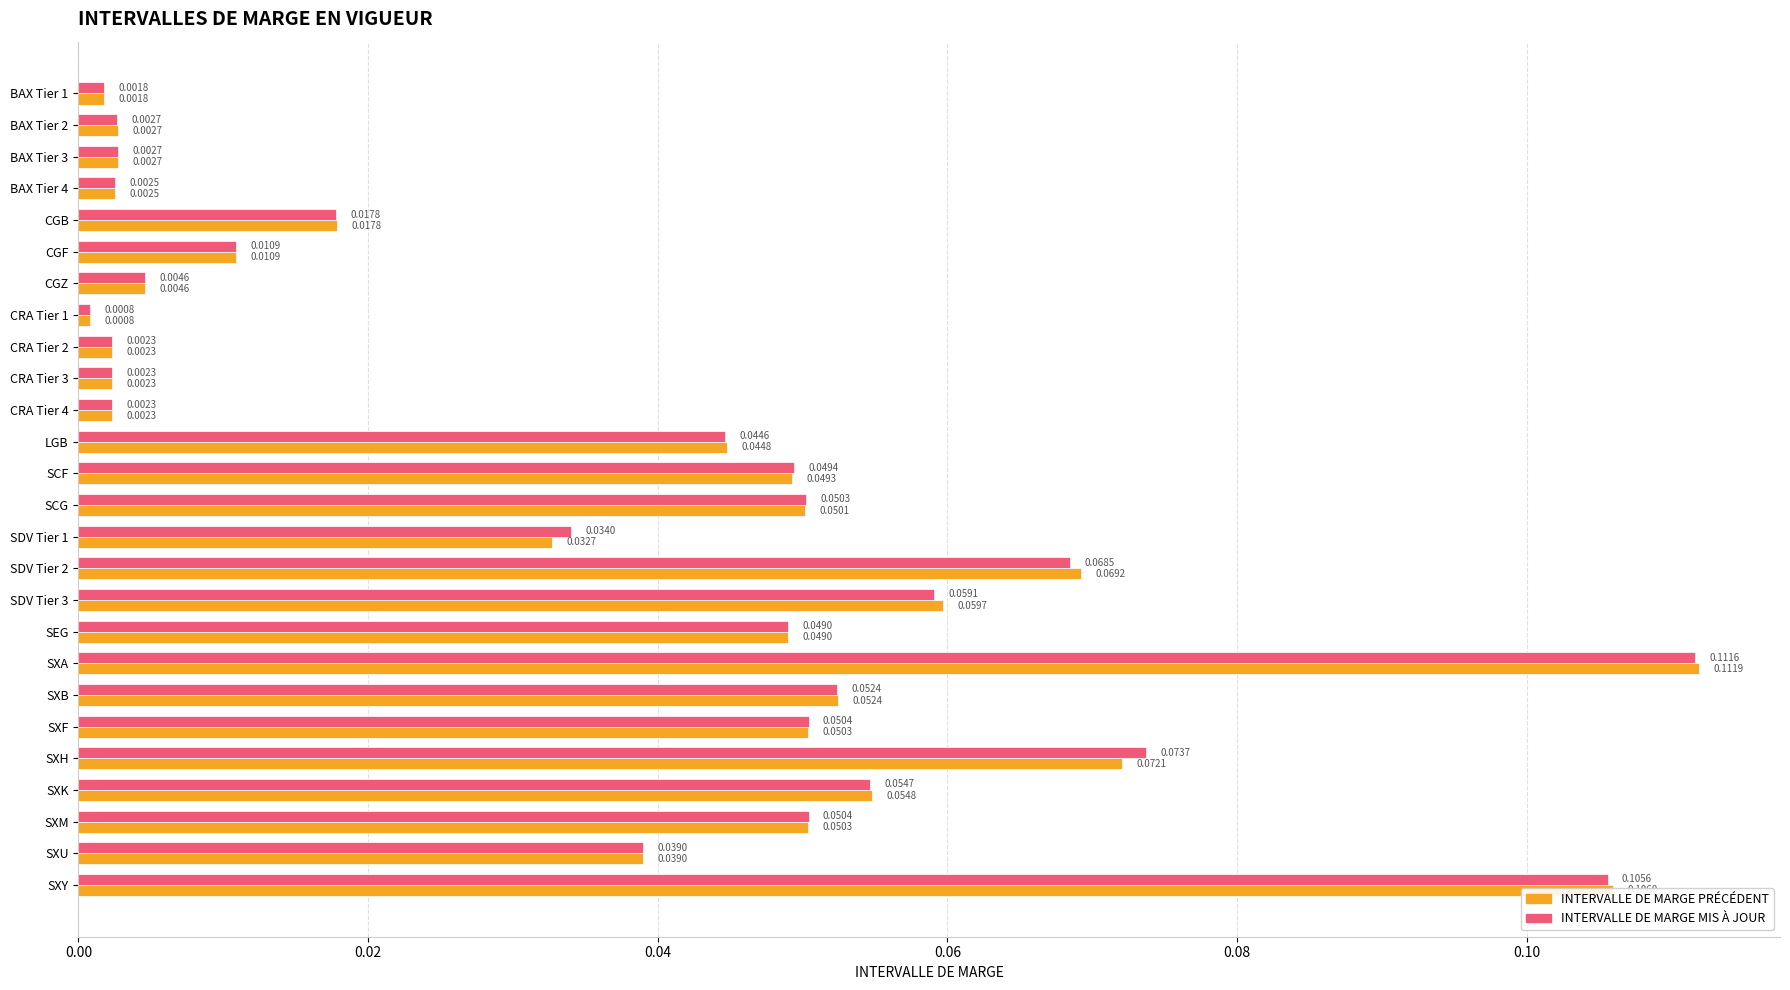

List the series in order of their peak value, lowest first.

INTERVALLE DE MARGE MIS À JOUR, INTERVALLE DE MARGE PRÉCÉDENT